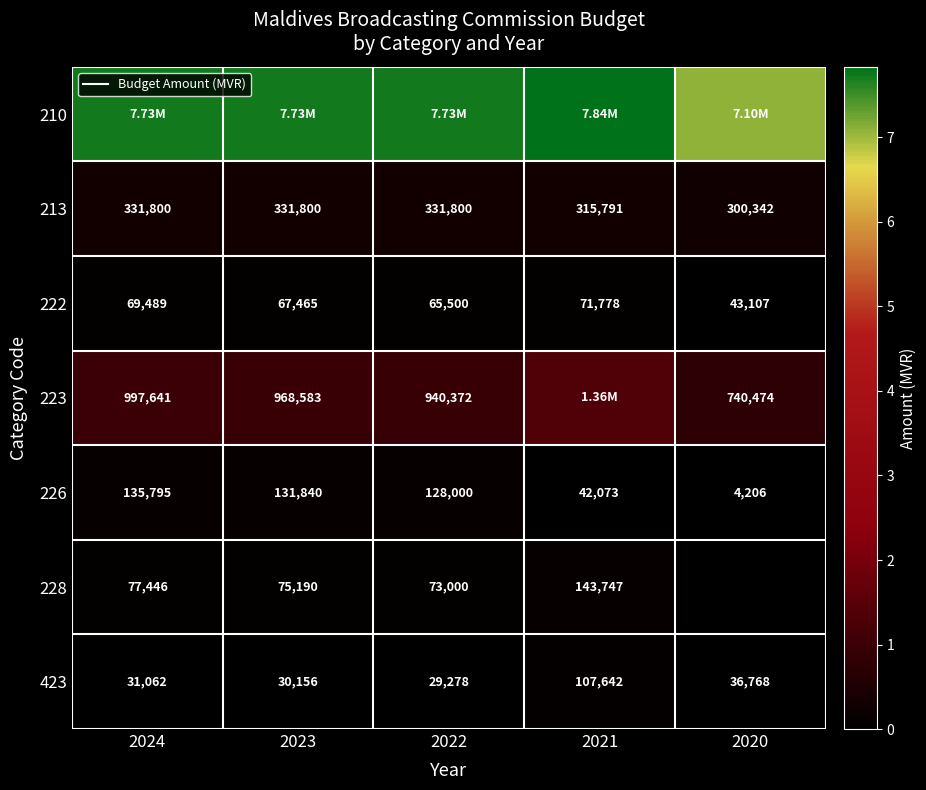

Which series has the largest total across all categories?

210